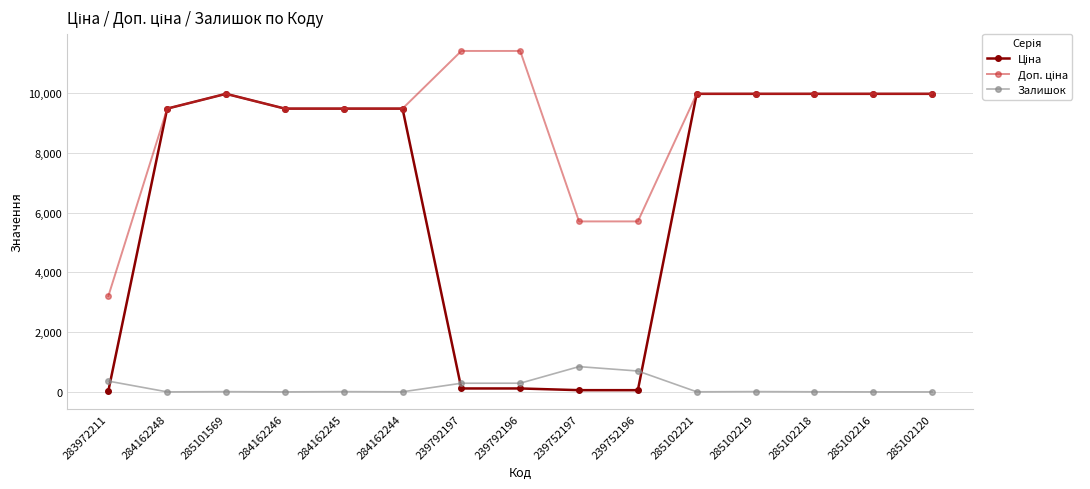

What is the maximum value shown in the chart?

11410.0